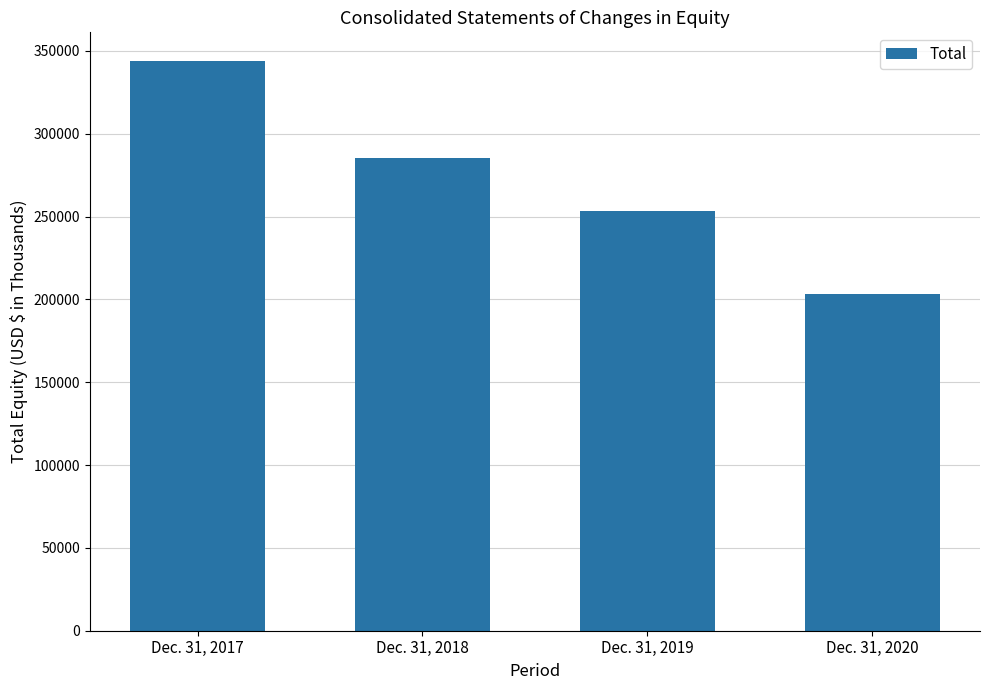

Approximately how many times larger is the value at Dec. 31, 2020 compared to Dec. 31, 2019?

0.8